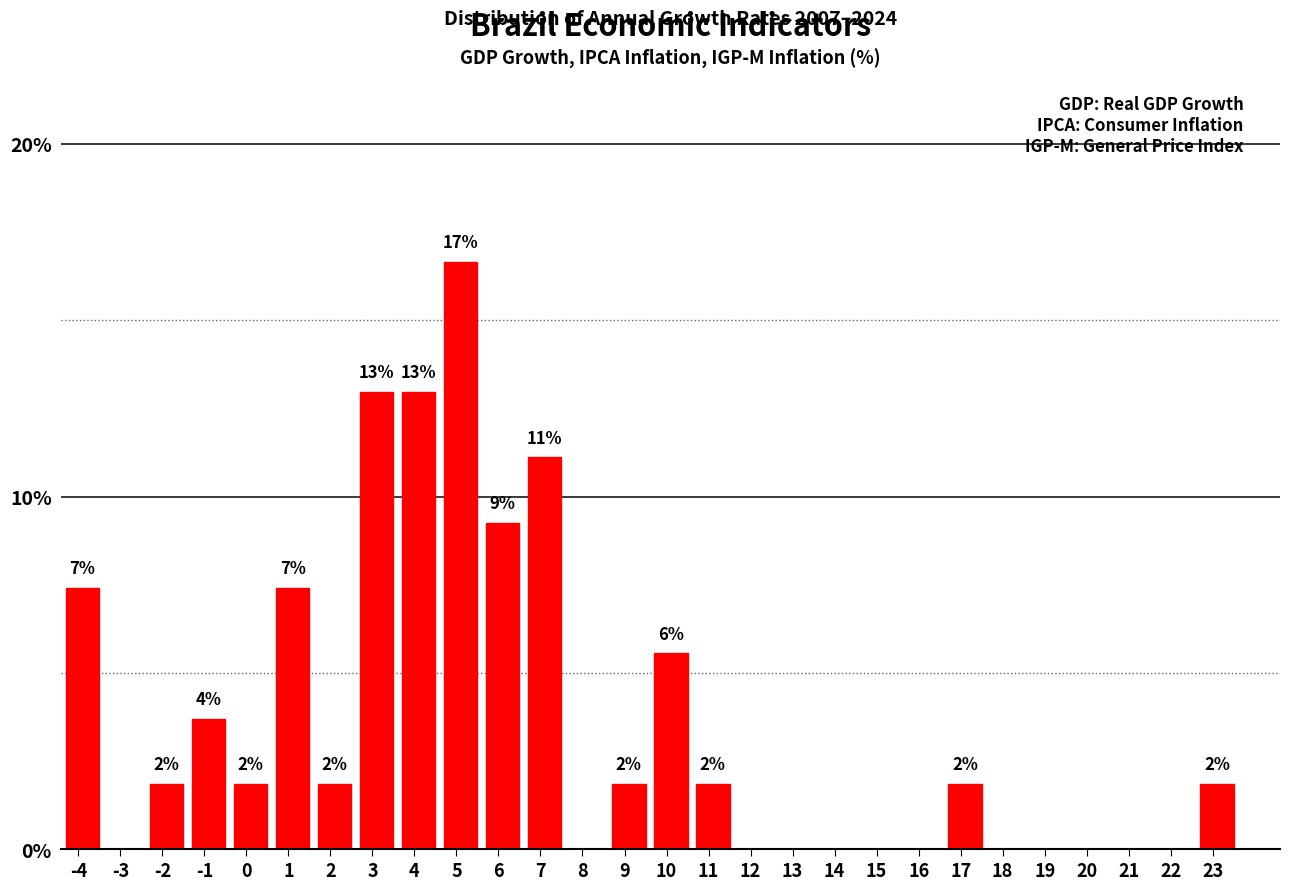

Are the bars horizontal?

No